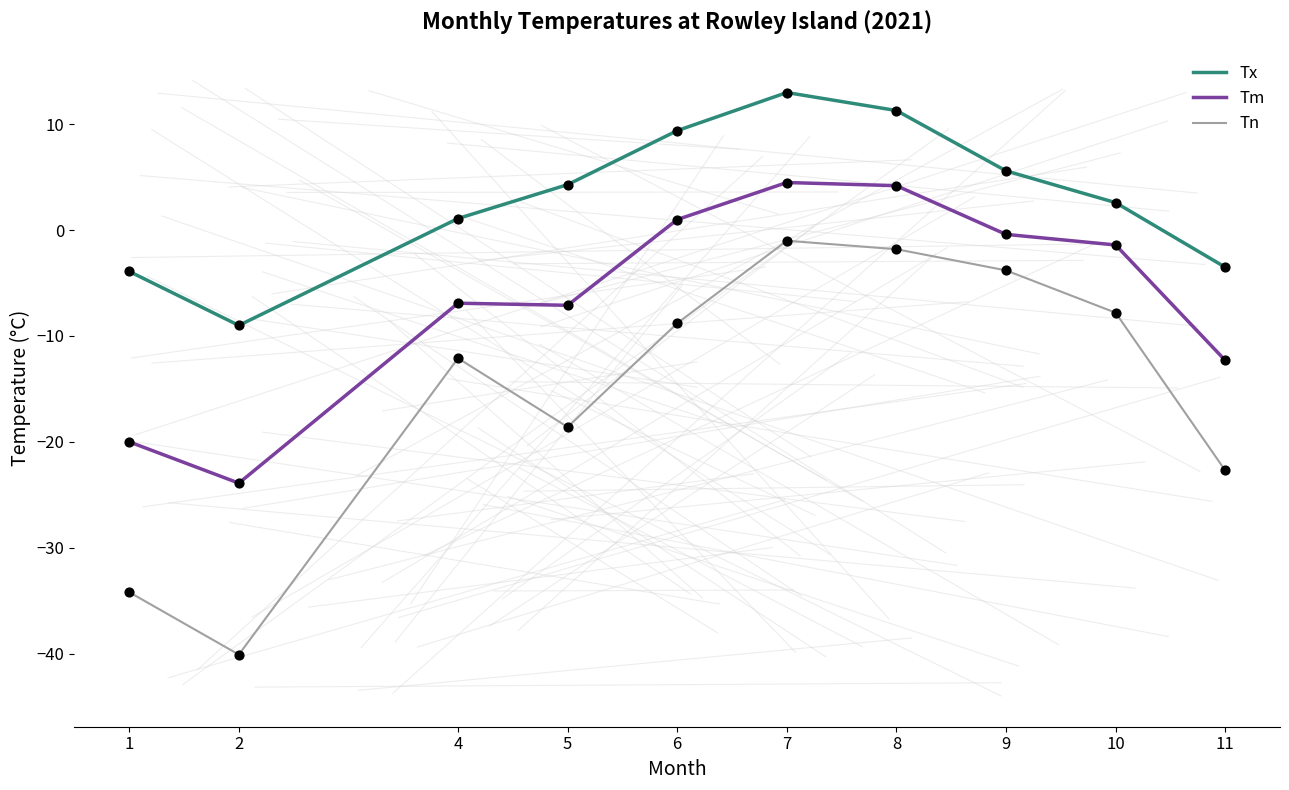

Between 1 and 4, which series saw the biggest shift?

Tn